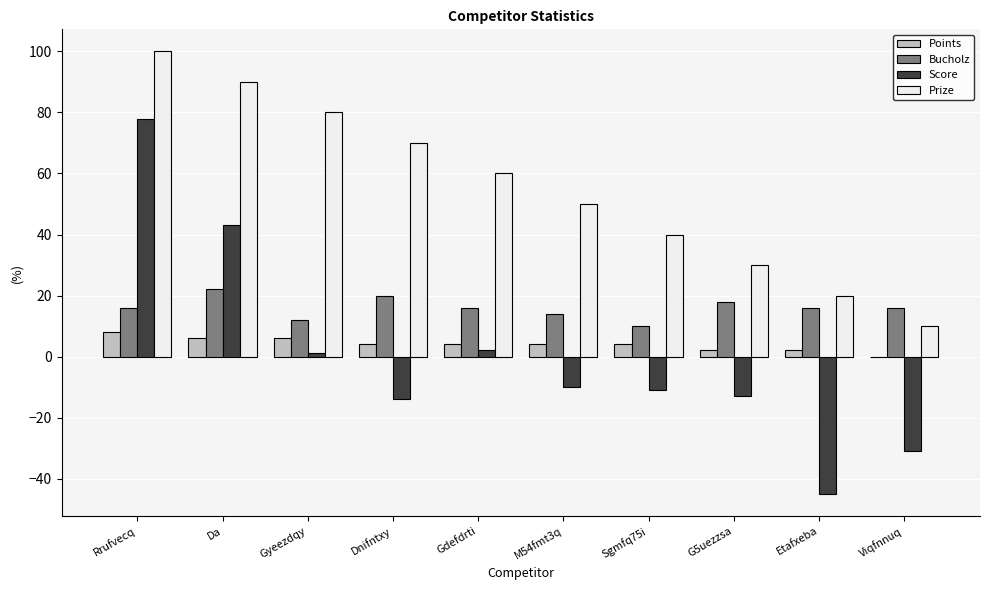

Count the Points values in the range 2 to 6.

8